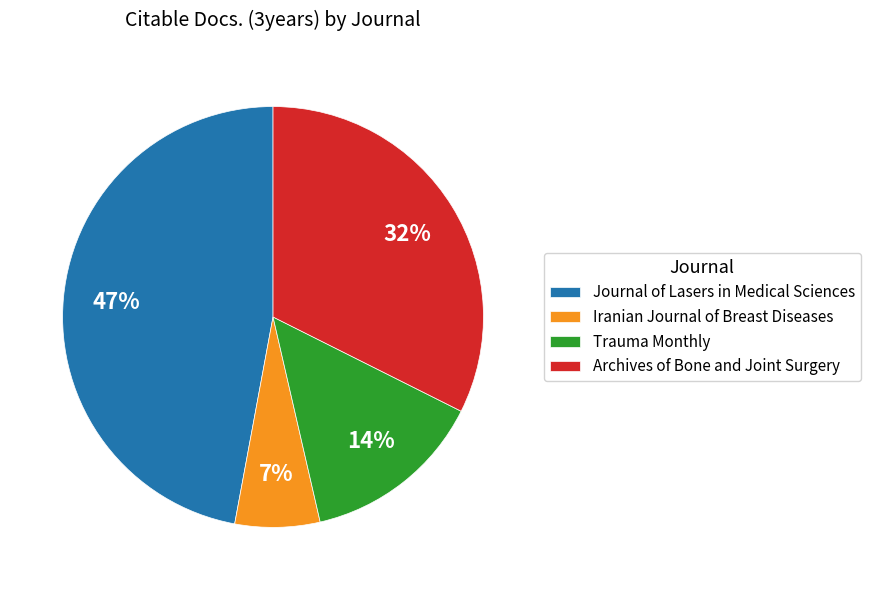

How many segments does this pie chart have?

4